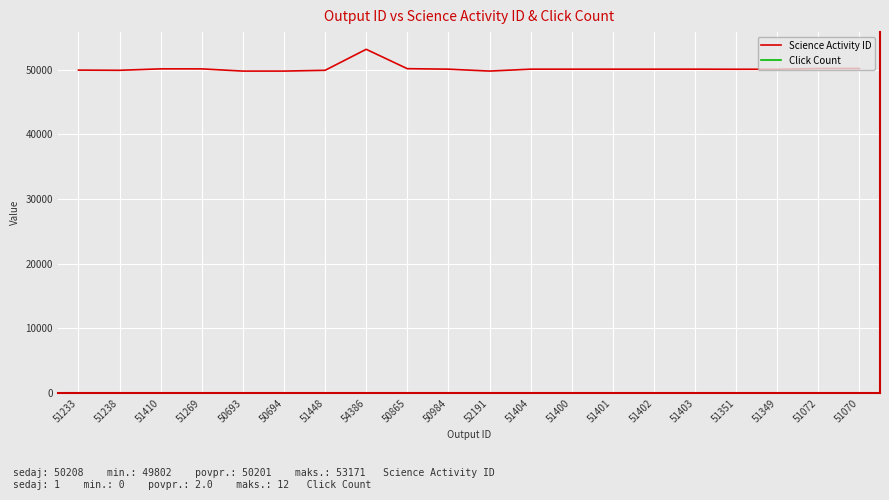

Which series has the largest range (max minus min)?

Science Activity ID